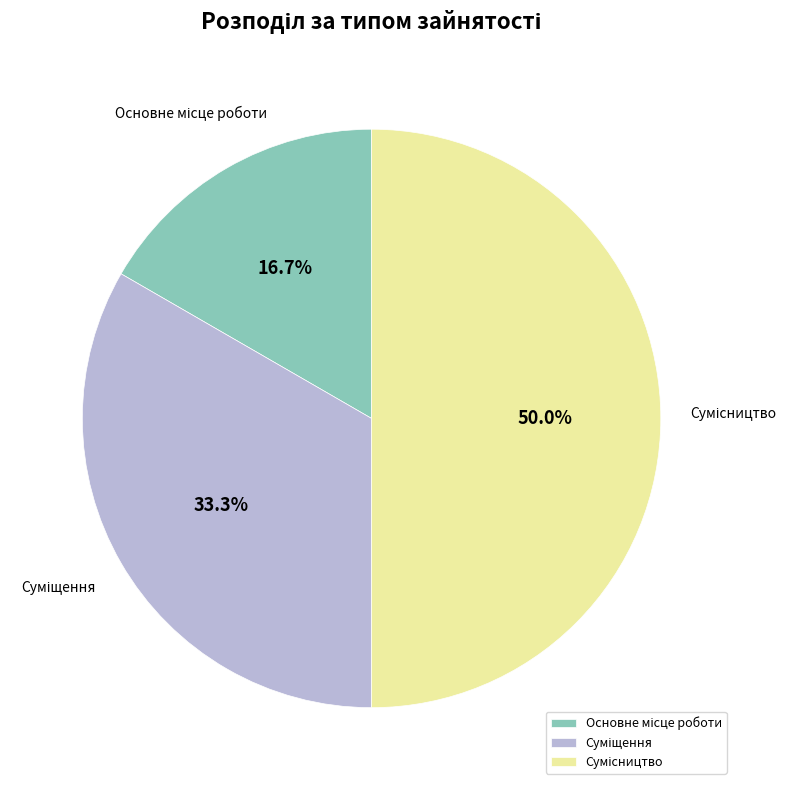

Is Суміщення the majority of the pie?

No